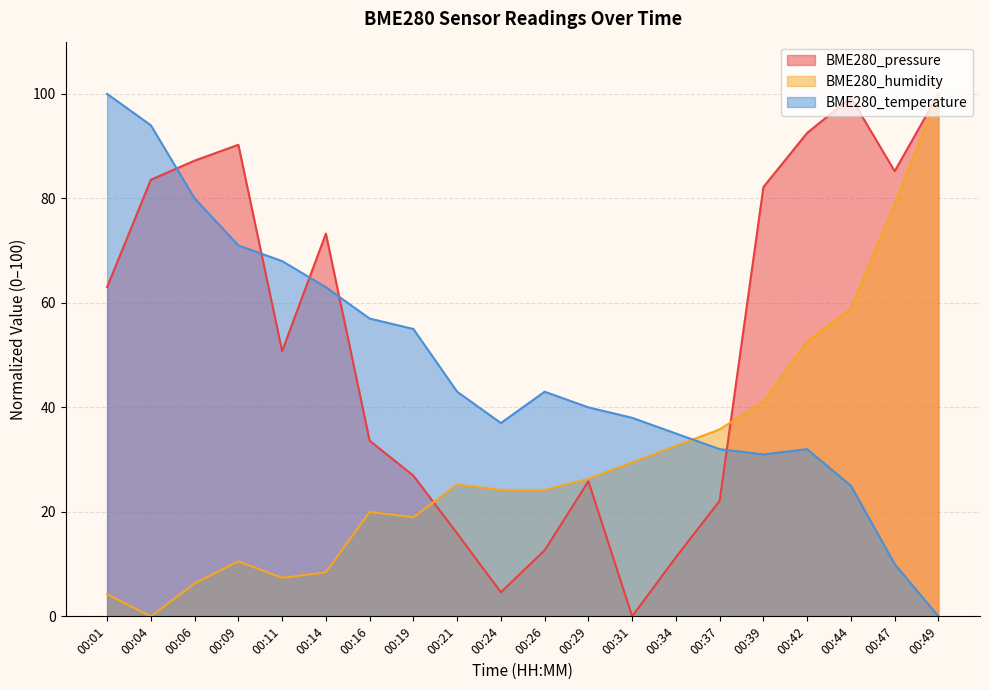

At which label is BME280_pressure closest to 50?

00:11